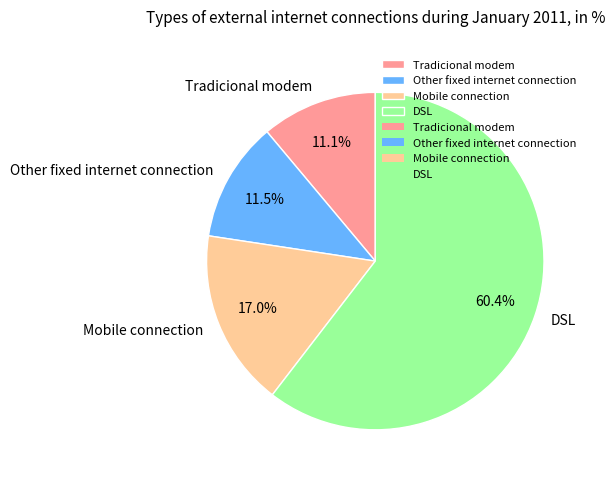

Does Other fixed internet connection account for over 50% of the chart?

No